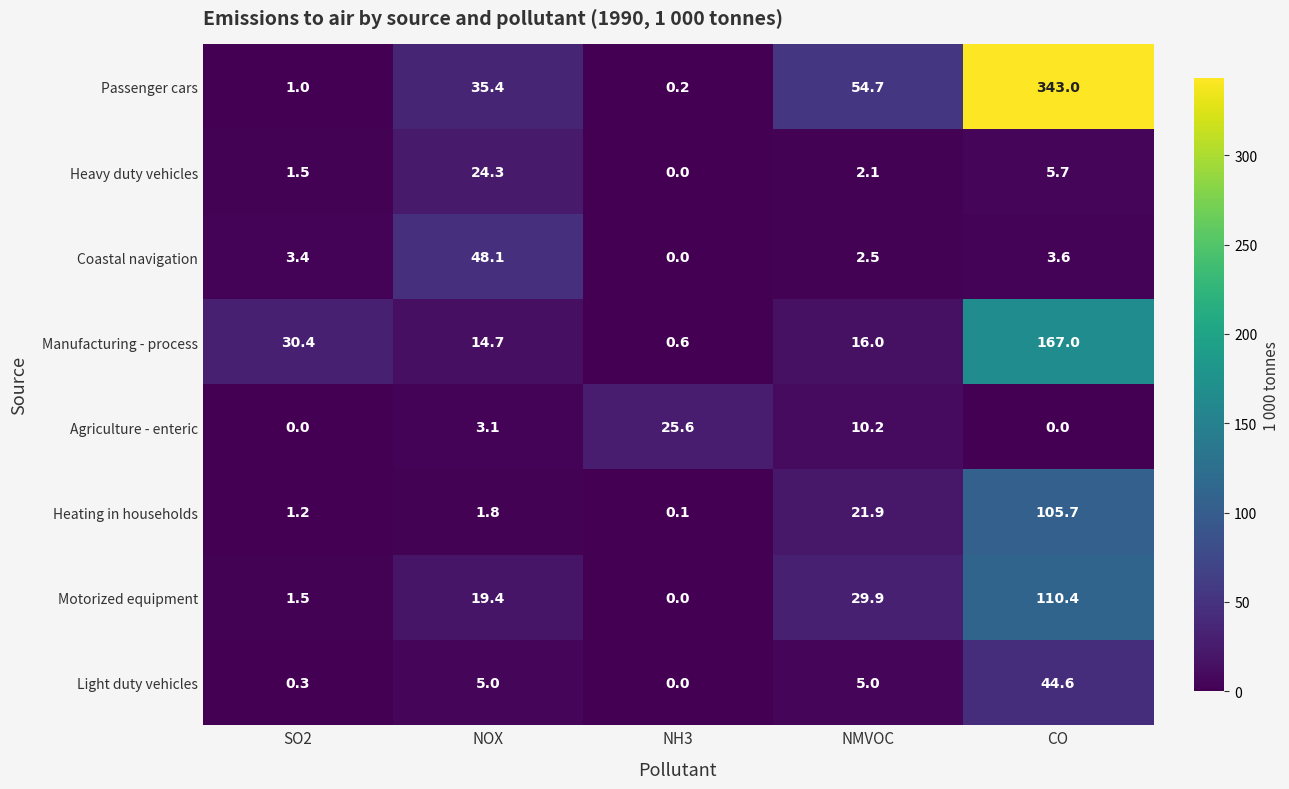

Which series has the largest total across all categories?

Passenger cars